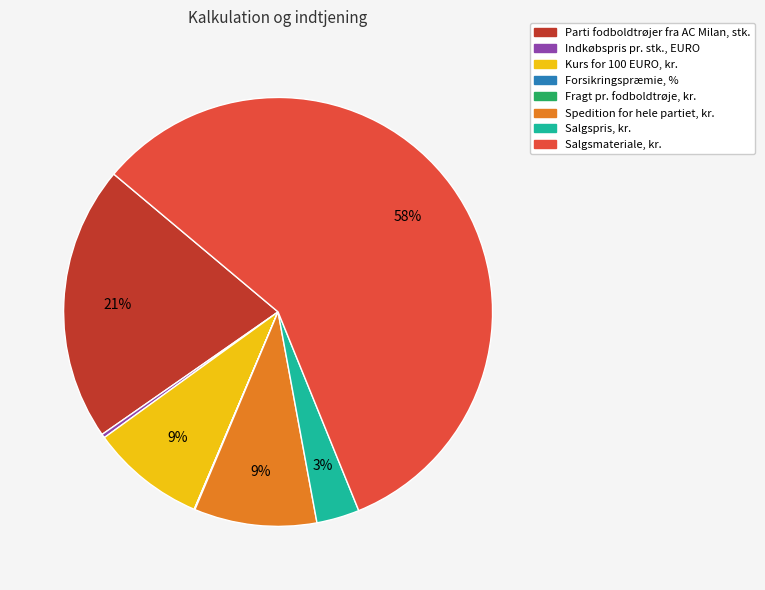

Approximately how many times larger is the value at Kurs for 100 EURO, kr. compared to Parti fodboldtrøjer fra AC Milan, stk.?

0.4